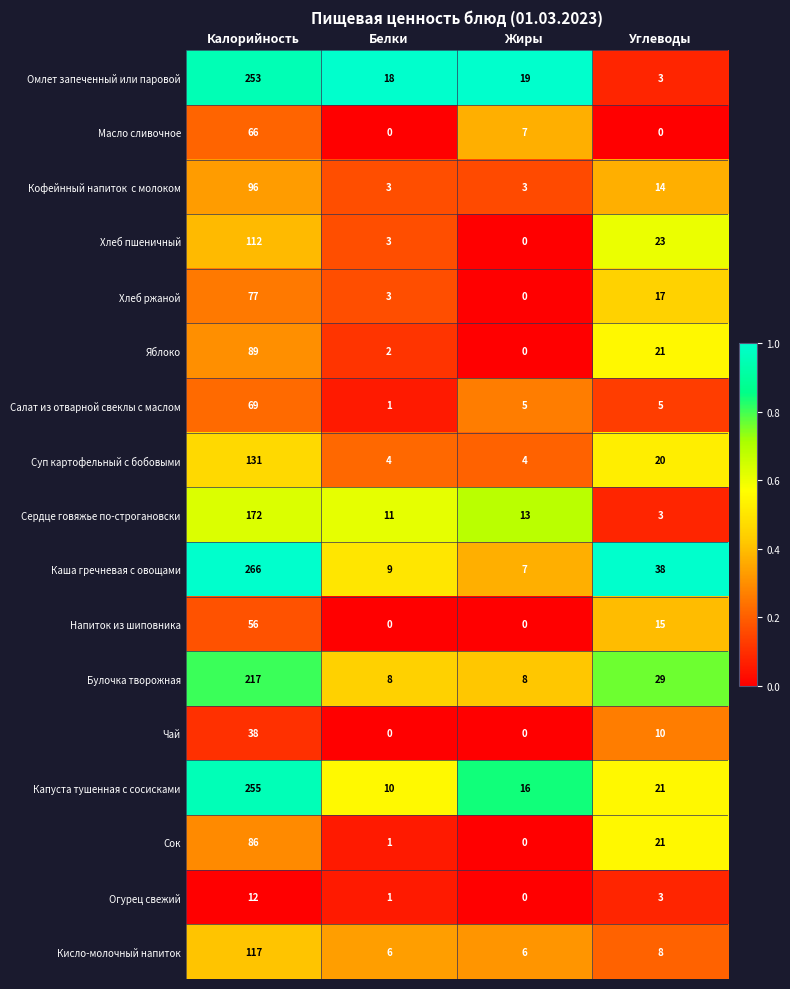

Which series has the largest total across all categories?

Каша гречневая с овощами